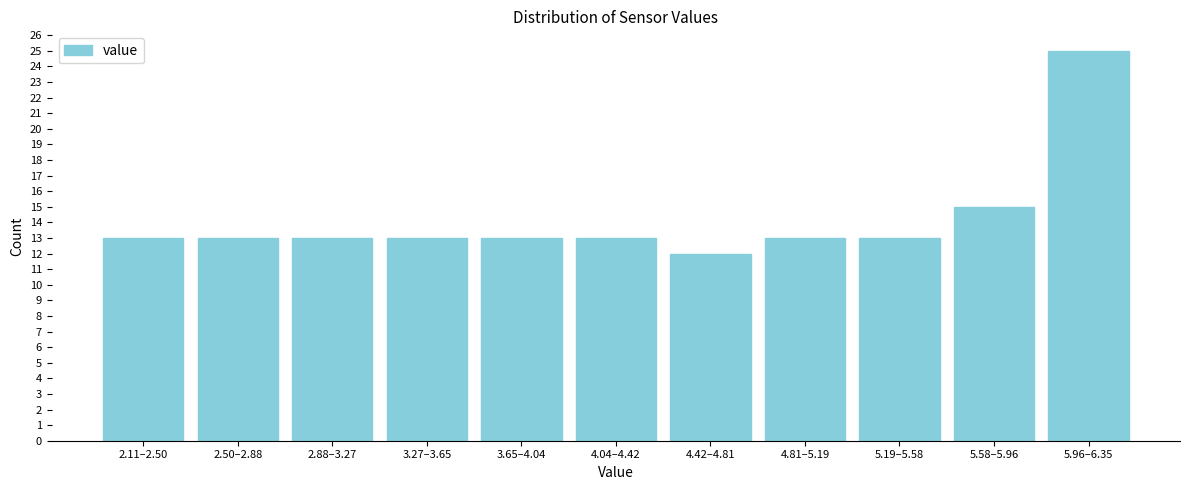

Reading left to right, transcribe all the data shown in this chart.

13	13	13	13	13	13	12	13	13	15	25